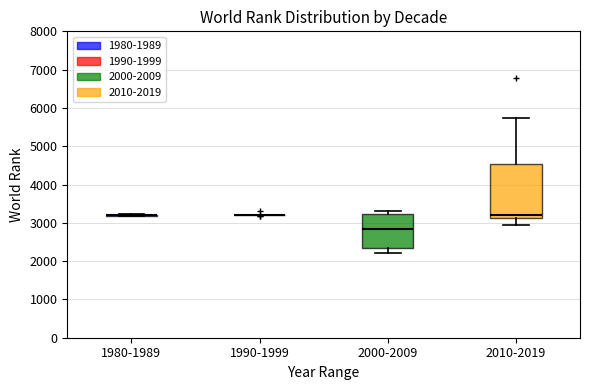

Reading left to right, transcribe this box plot: for each box, give where its median line is, the range the box spans, and where its two whiskers end, as read against the y-axis. The values are not printed on the chart, so give them approximately, as read against the axis.

1980-1989: box collapsed to a line at 3200, whiskers 3200 to 3200
1990-1999: box collapsed to a line at 3200, whiskers 3200 to 3200
2000-2009: median 2800, box 2400 to 3200, whiskers 2200 to 3300
2010-2019: median 3200, box 3100 to 4500, whiskers 2900 to 5700